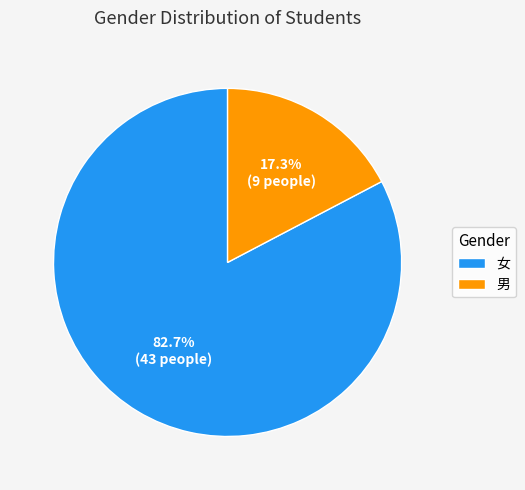

Is the sum of 女 and 男 greater than half?

Yes